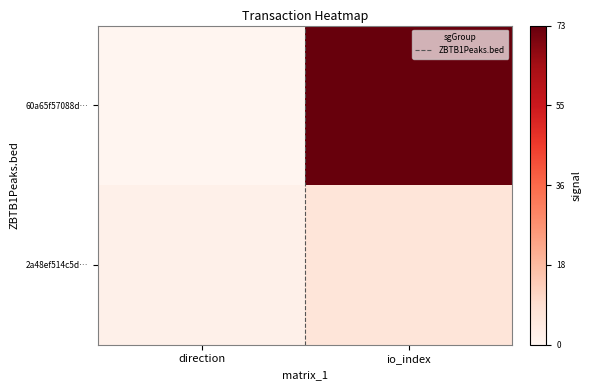

At how many categories does at least one series exceed 63?

1